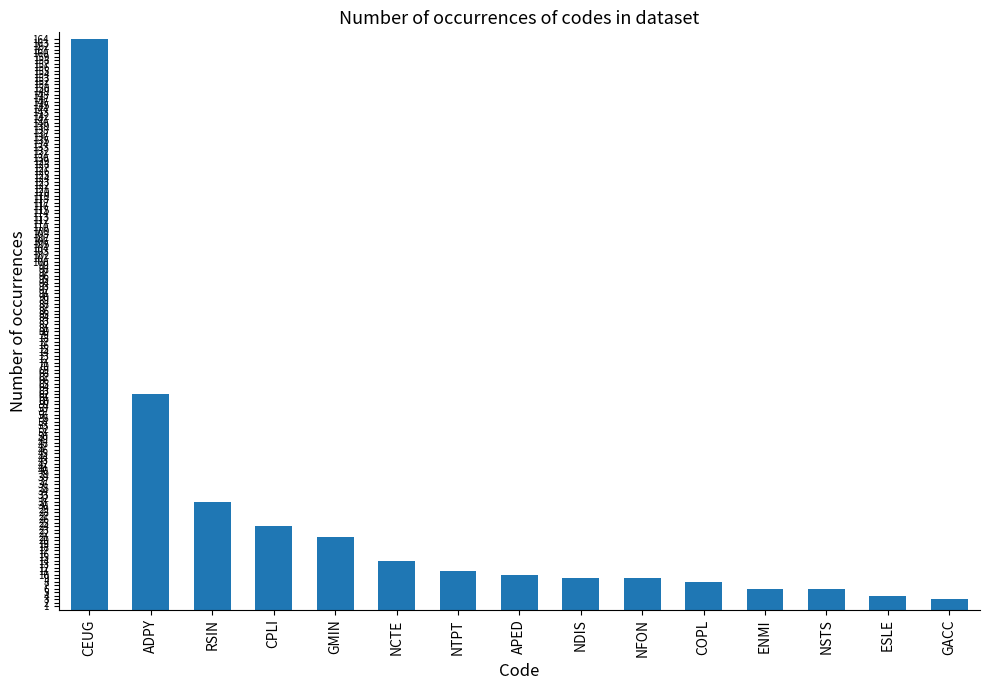

What is the label of the 14th bar from the left?

ESLE